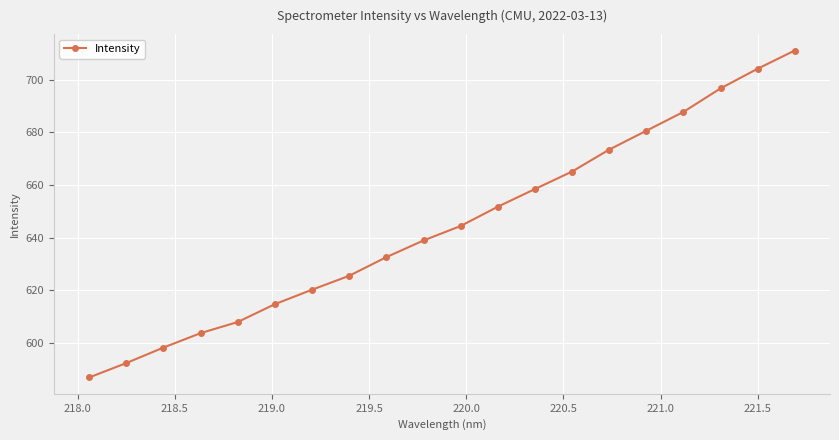

What is the difference between the second highest and minimum values?

117.4